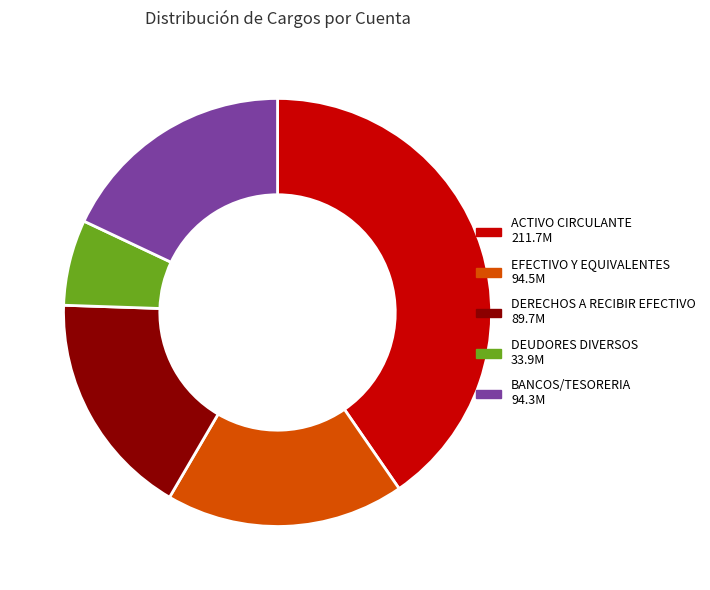

Which has a higher value, DERECHOS A RECIBIR EFECTIVO or DEUDORES DIVERSOS?

DERECHOS A RECIBIR EFECTIVO